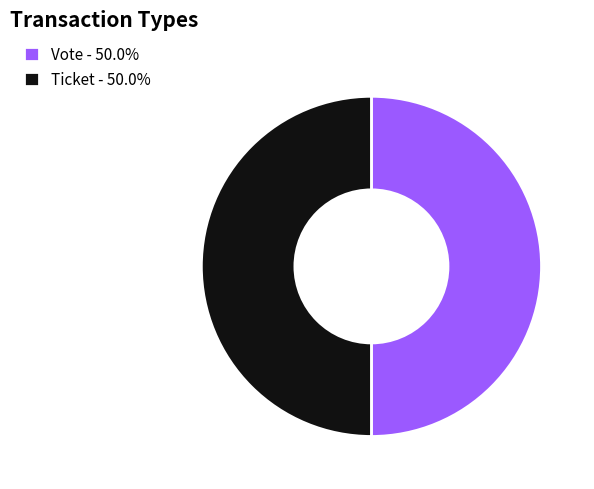

Count the number of slices in the pie.

2